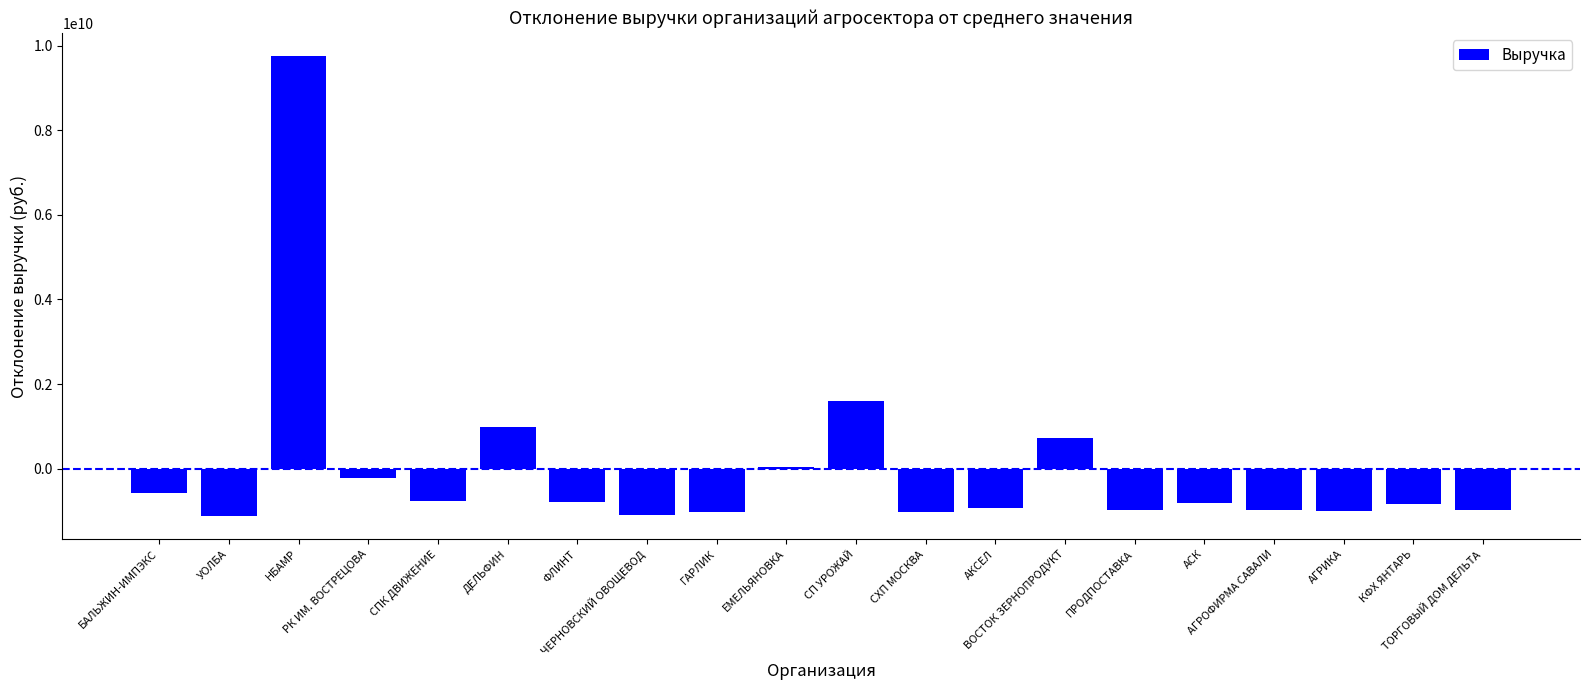

Where does the data first go above -816424700?

БАЛЬЖИН-ИМПЭКС